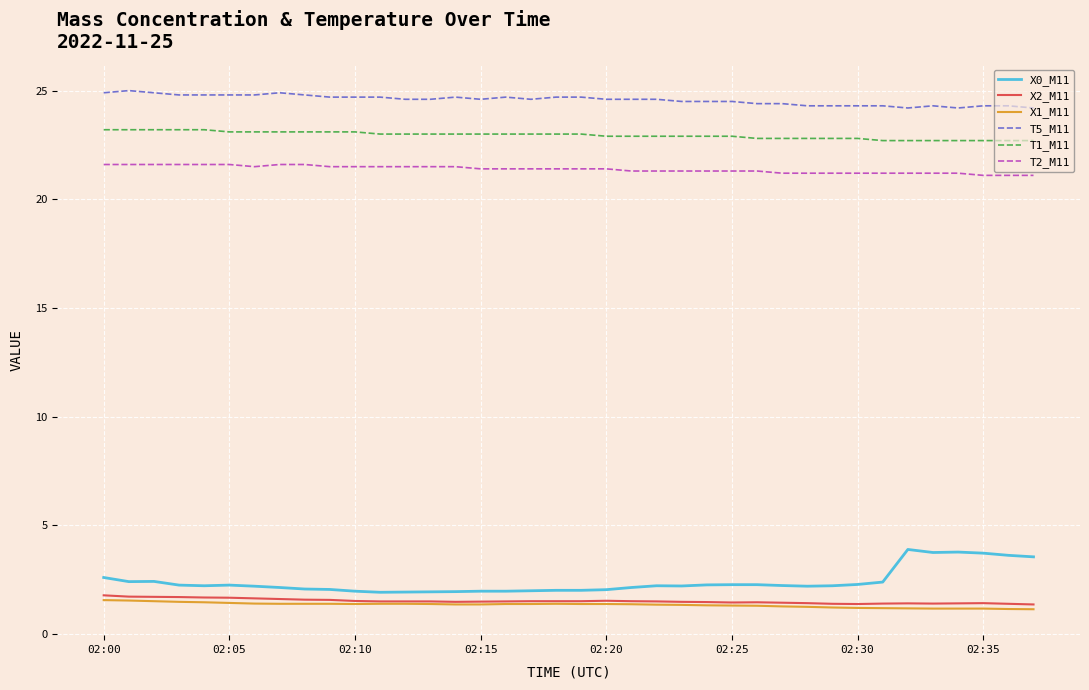

Which series has the largest total across all categories?

T5_M11